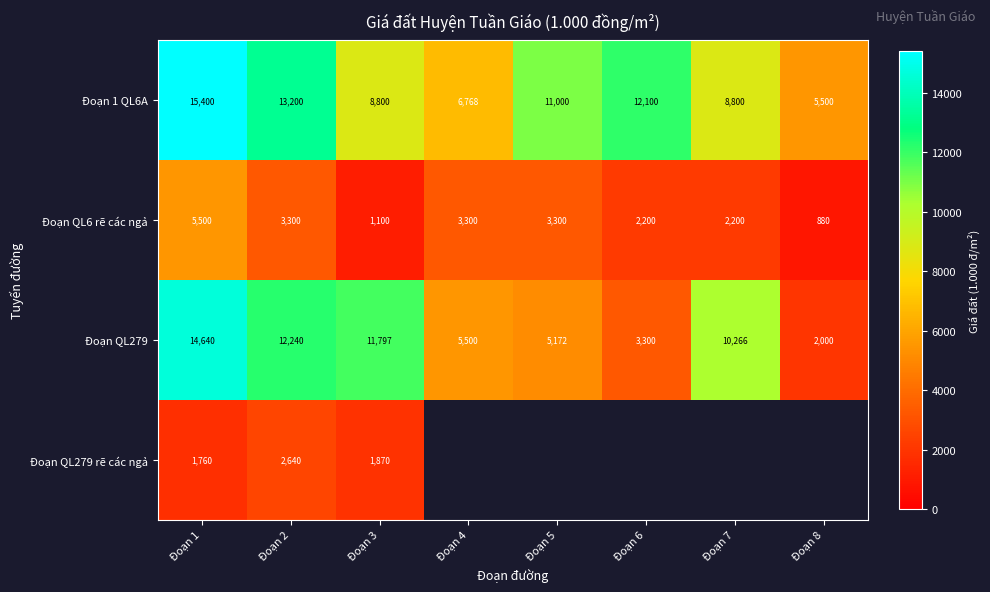

What is the sum of all Đoạn QL279 values?

64915